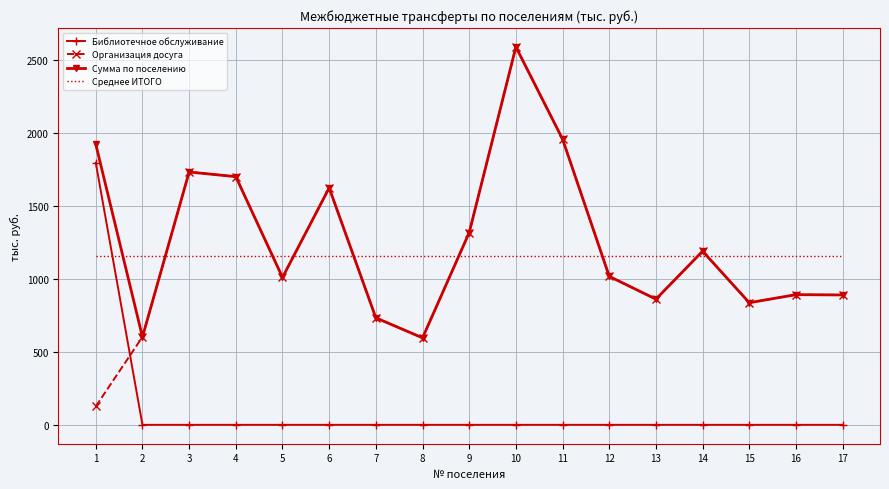

What is the sum of the Сумма по поселению values at 3 and 12?

2753.5